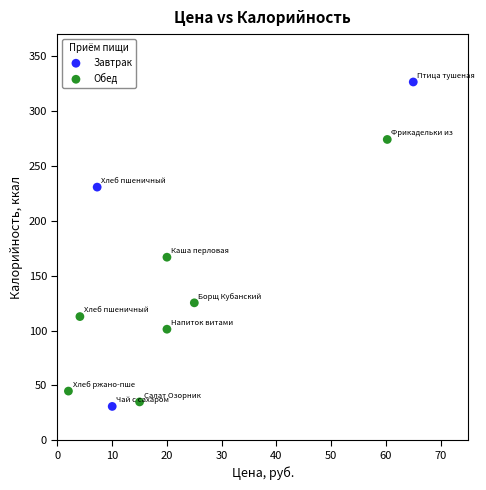

Which series has the largest Y range (max minus min)?

Завтрак